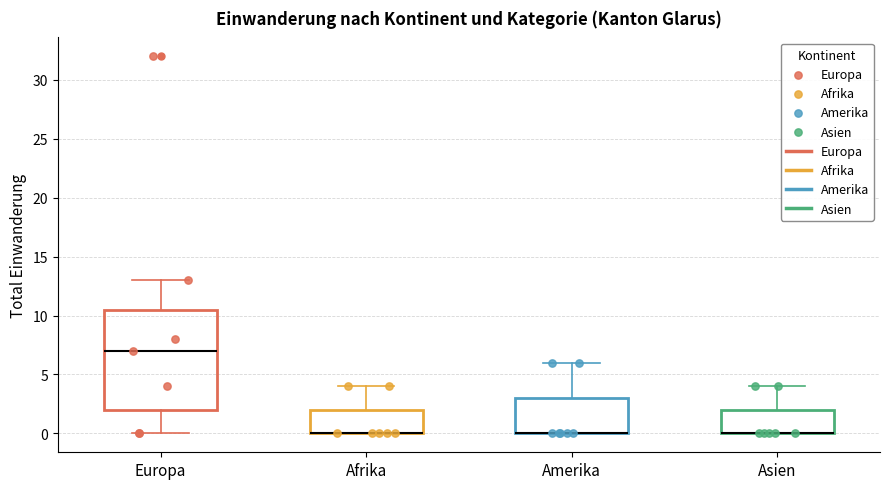

Comparing the boxes themselves (not the whiskers), which one is the tallest?

Europa